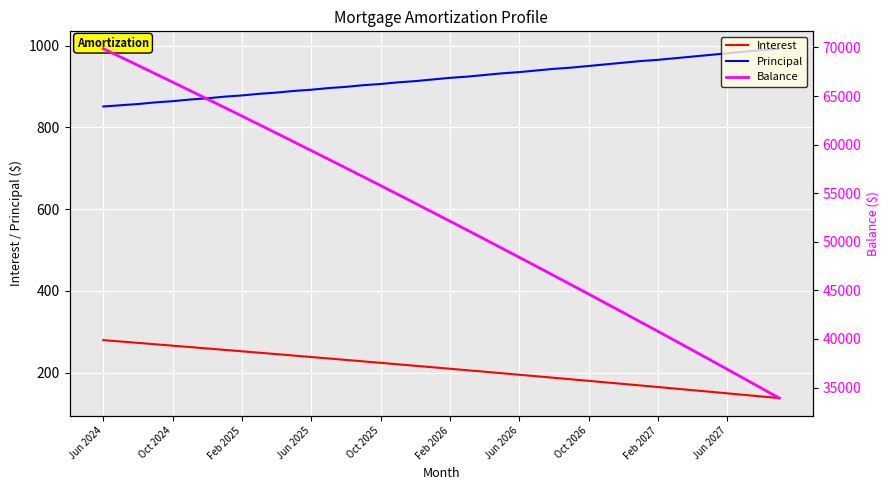

True or false: Principal and Interest intersect in this chart.

False